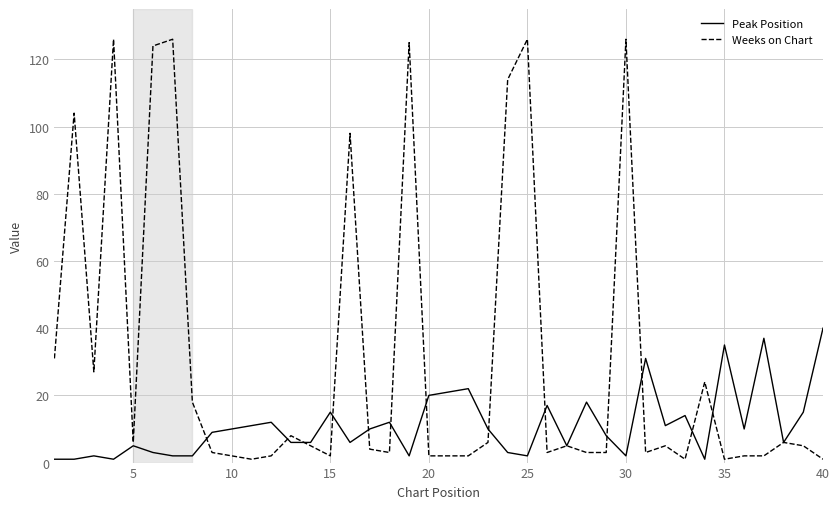

Which series has the largest range (max minus min)?

Weeks on Chart